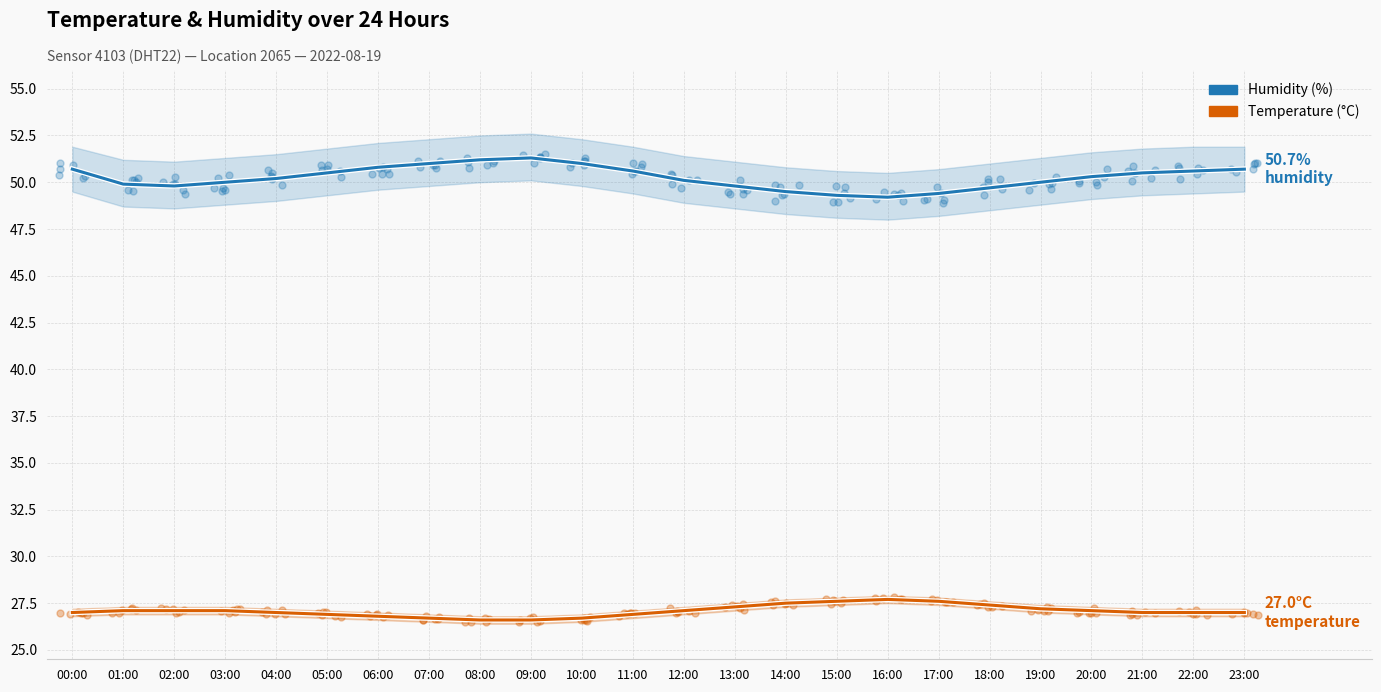

Which series reaches the minimum Y coordinate?

temperature